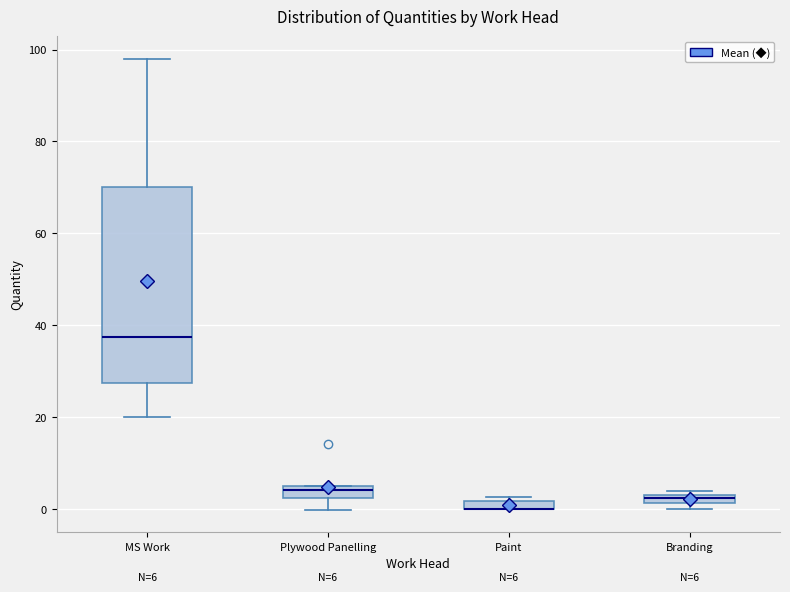

Comparing the boxes themselves (not the whiskers), which one is the tallest?

MS Work